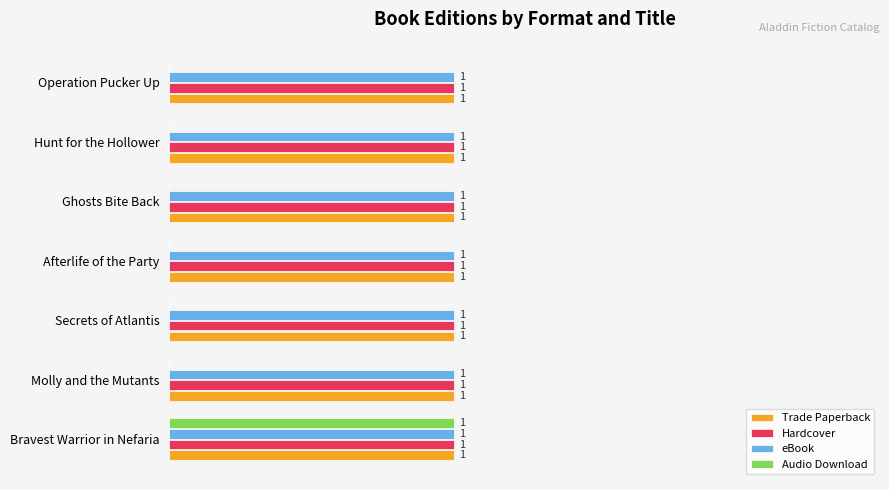

At which category is the sum across all series the highest?

Bravest Warrior in Nefaria